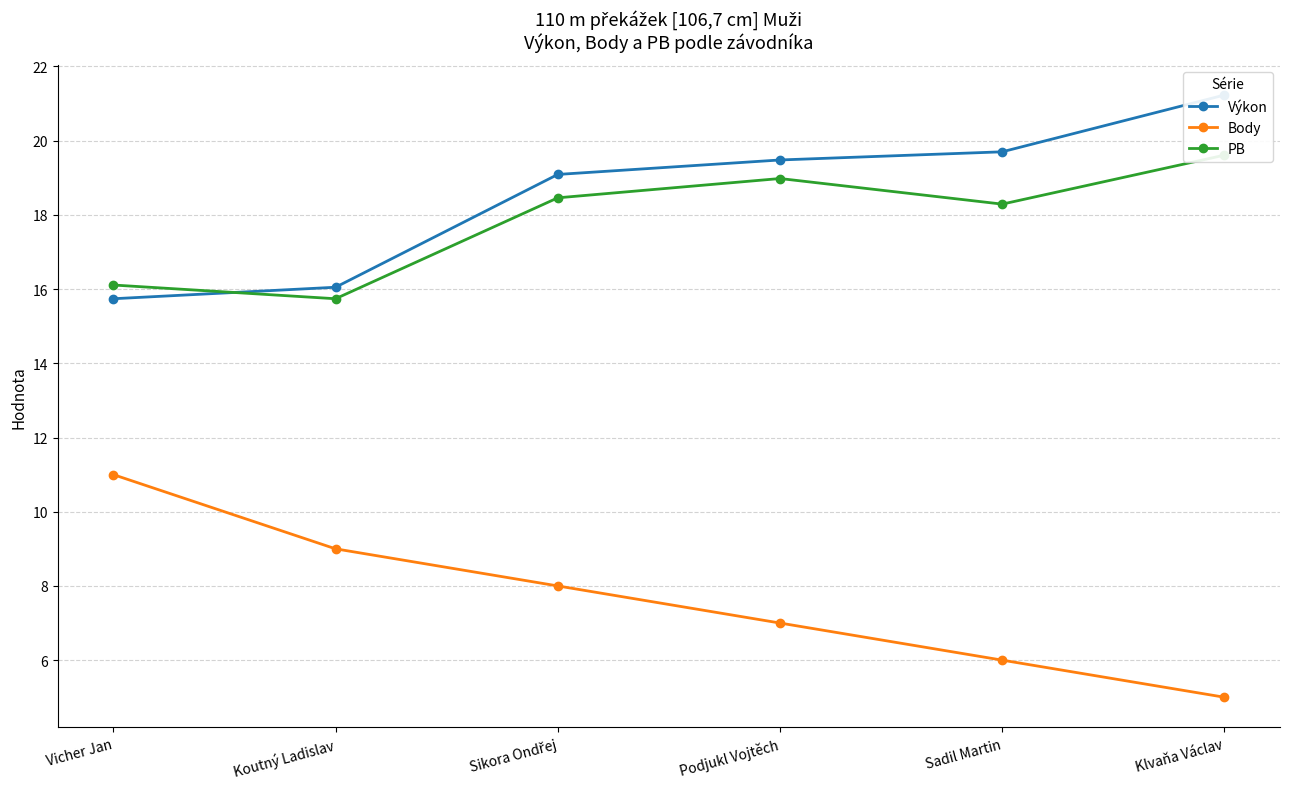

What is the value of the Body point at the 4th from the left?

7